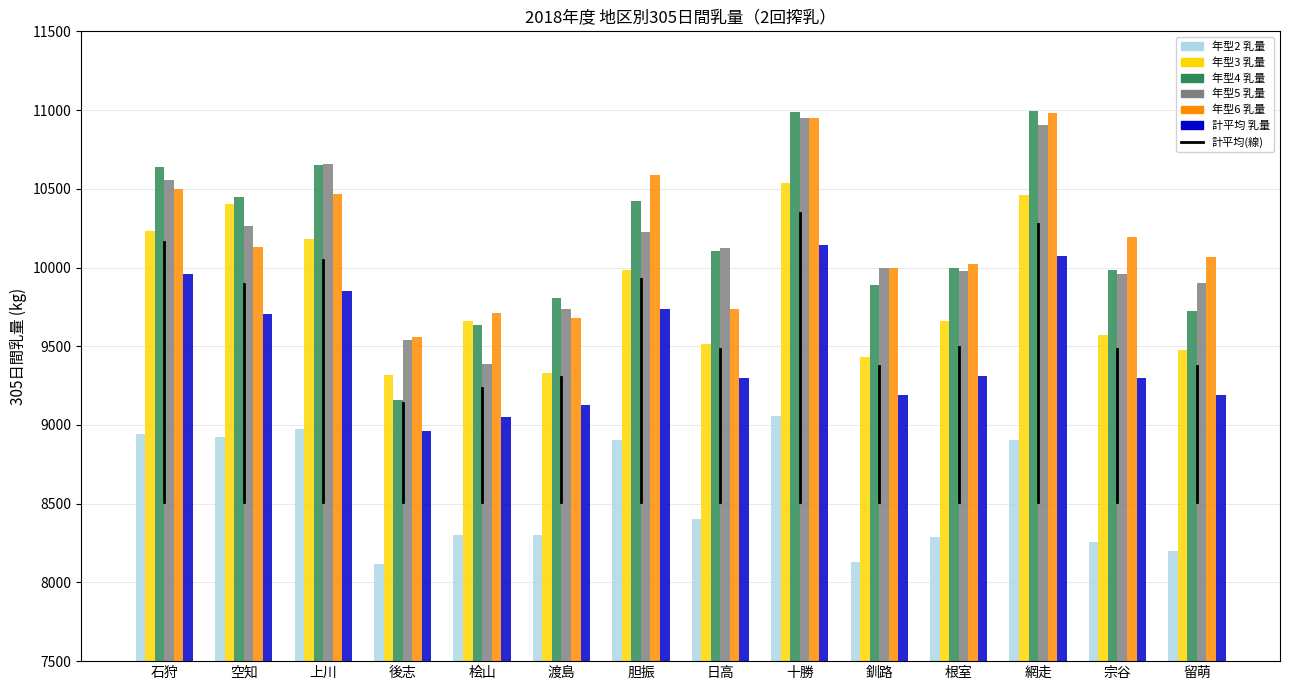

The value of 年型3 乳量 at 宗谷 is 9574.2. True or false?

True